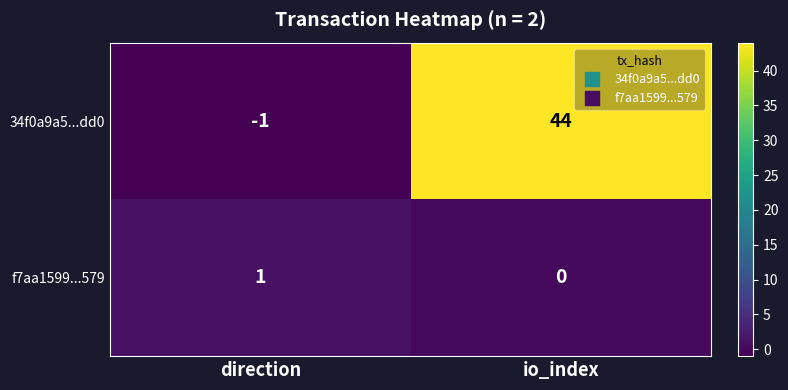

Between direction and io_index, which series saw the biggest shift?

34f0a9a5...dd0